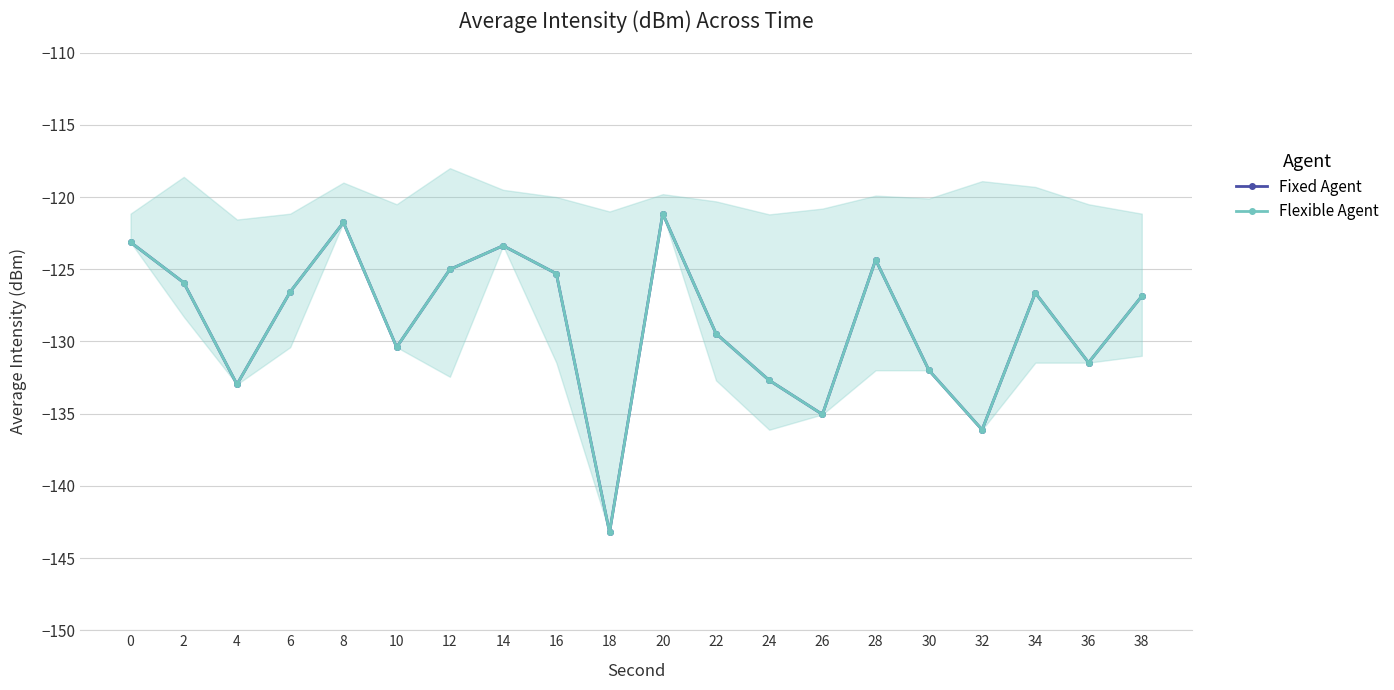

The Flexible Agent series shows -161.7 at 14. True or false?

False